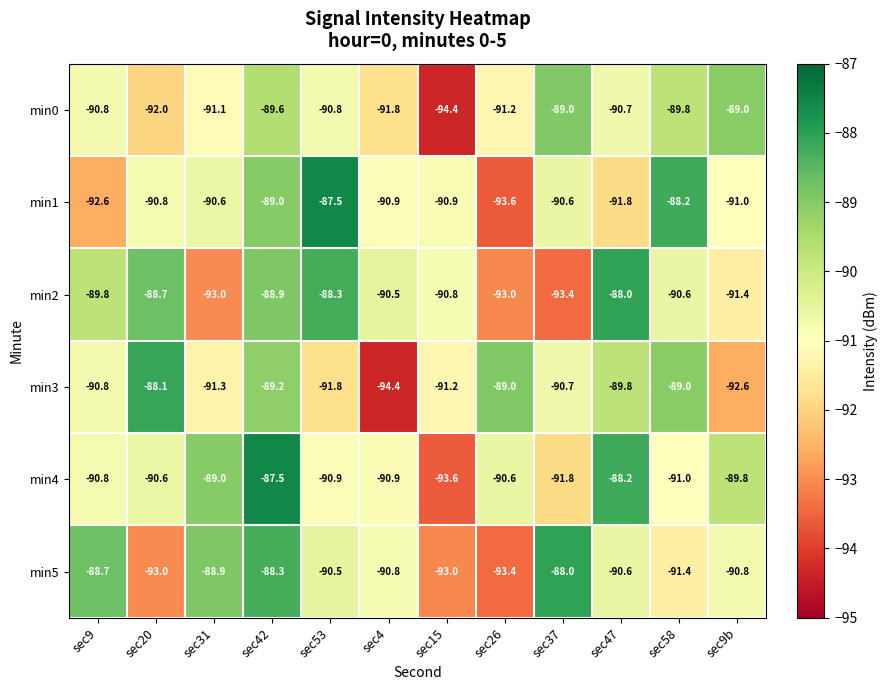

Which series has the largest total across all categories?

min4